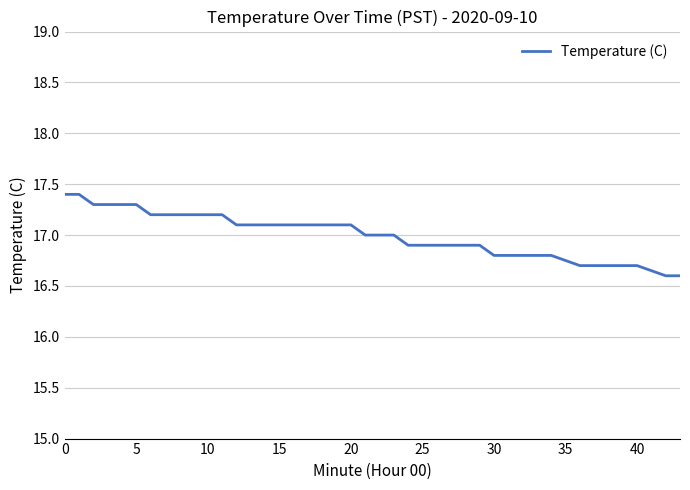

What is the maximum value shown in the chart?

17.4